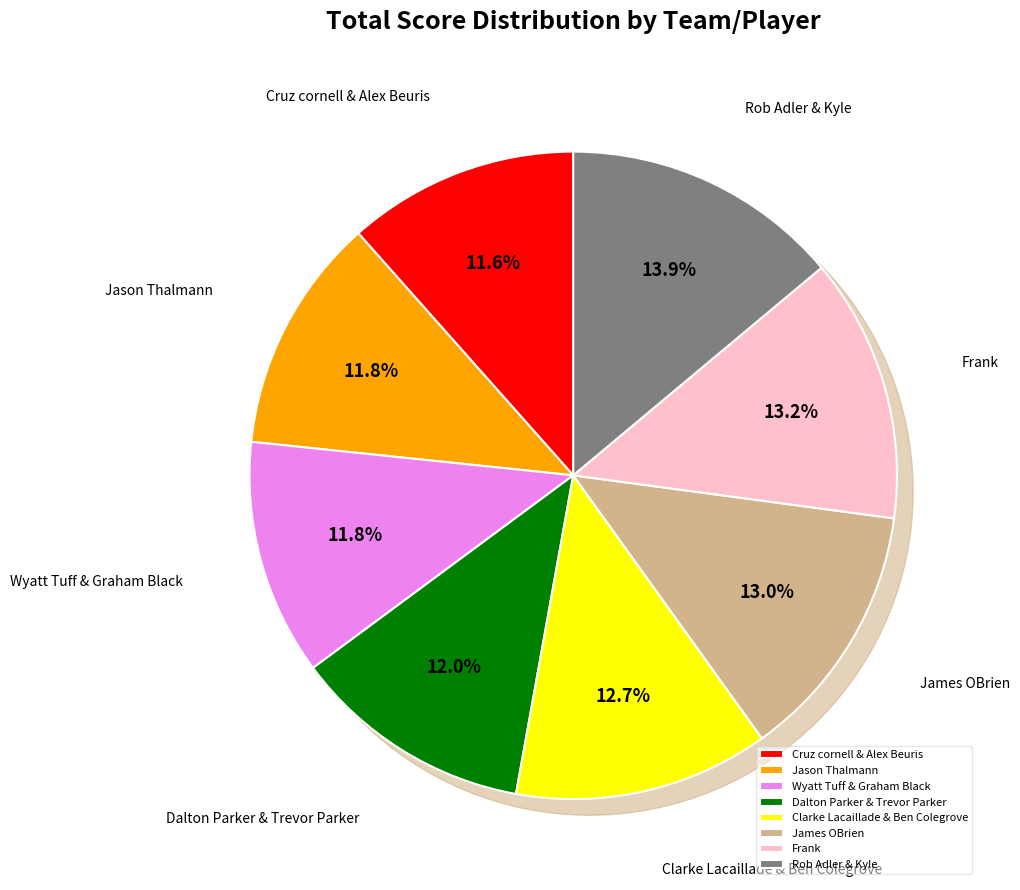

How many slices are in this pie chart?

8